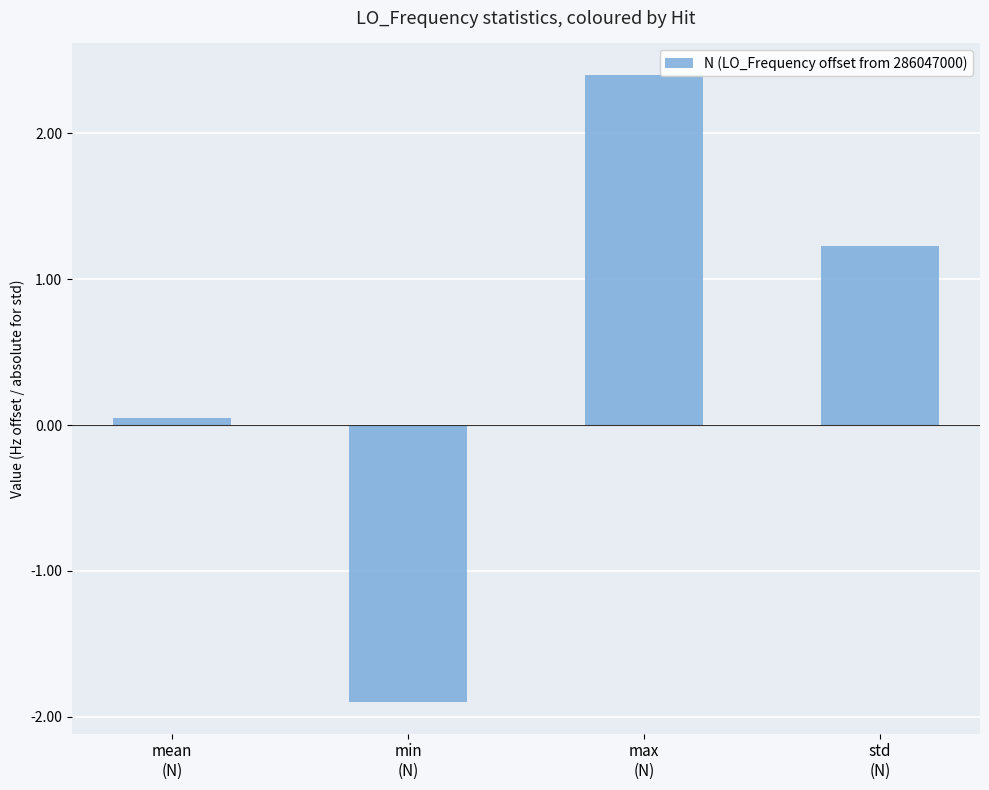

What is the maximum value shown in the chart?

2.4